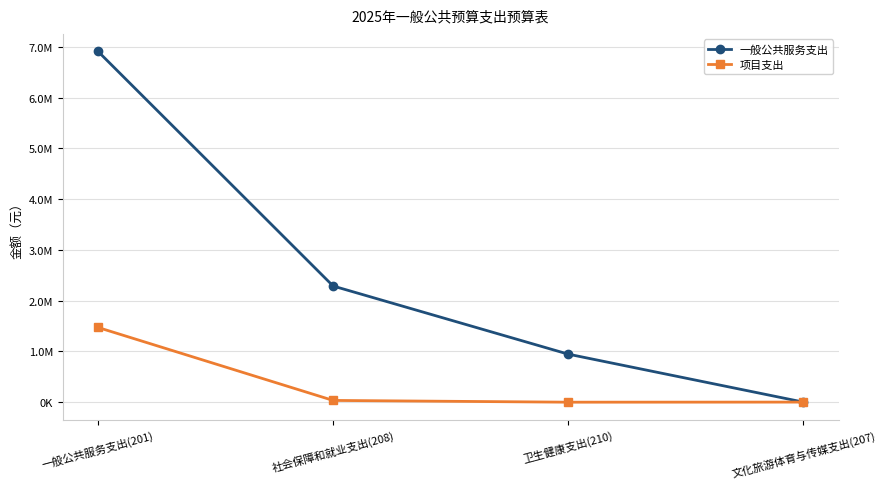

Which category has the highest value across all series?

一般公共服务支出(201)